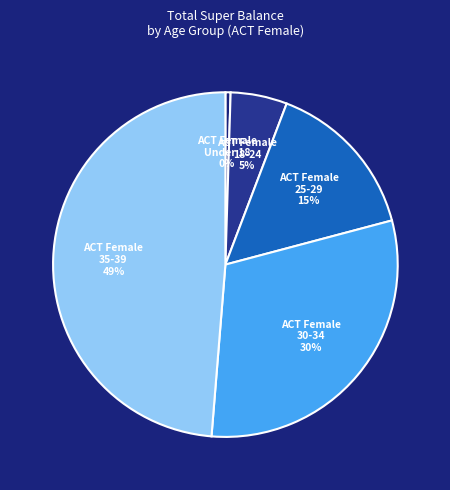

How many slices are in this pie chart?

5